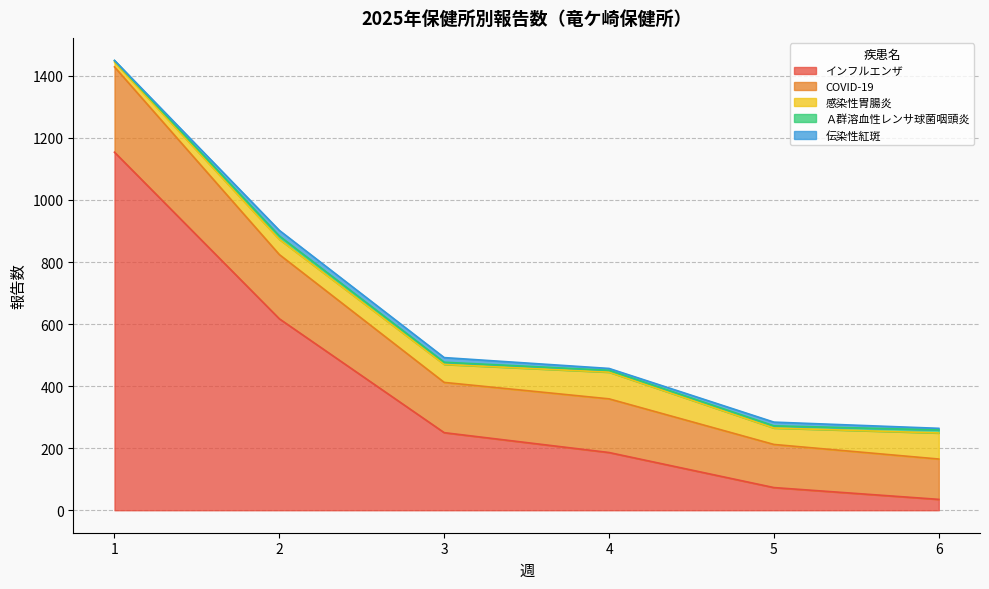

Count the number of data series in this chart.

5